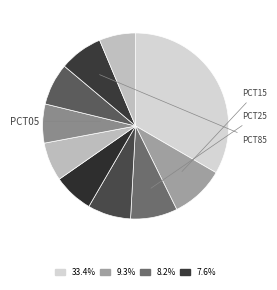

Is there any slice that represents more than half of the pie?

No